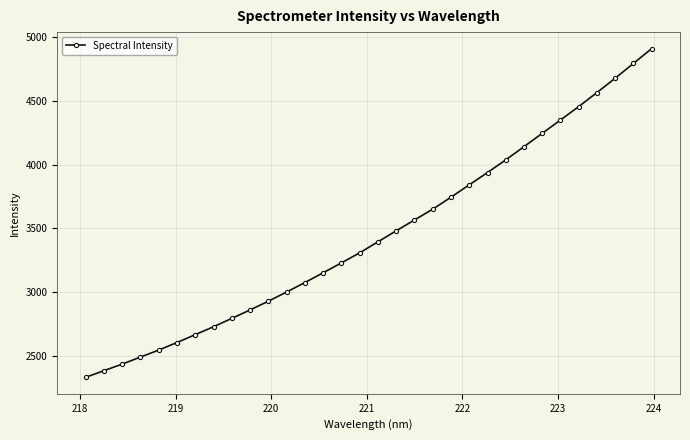

True or false: the data has more than 2 interior local peaks.

False